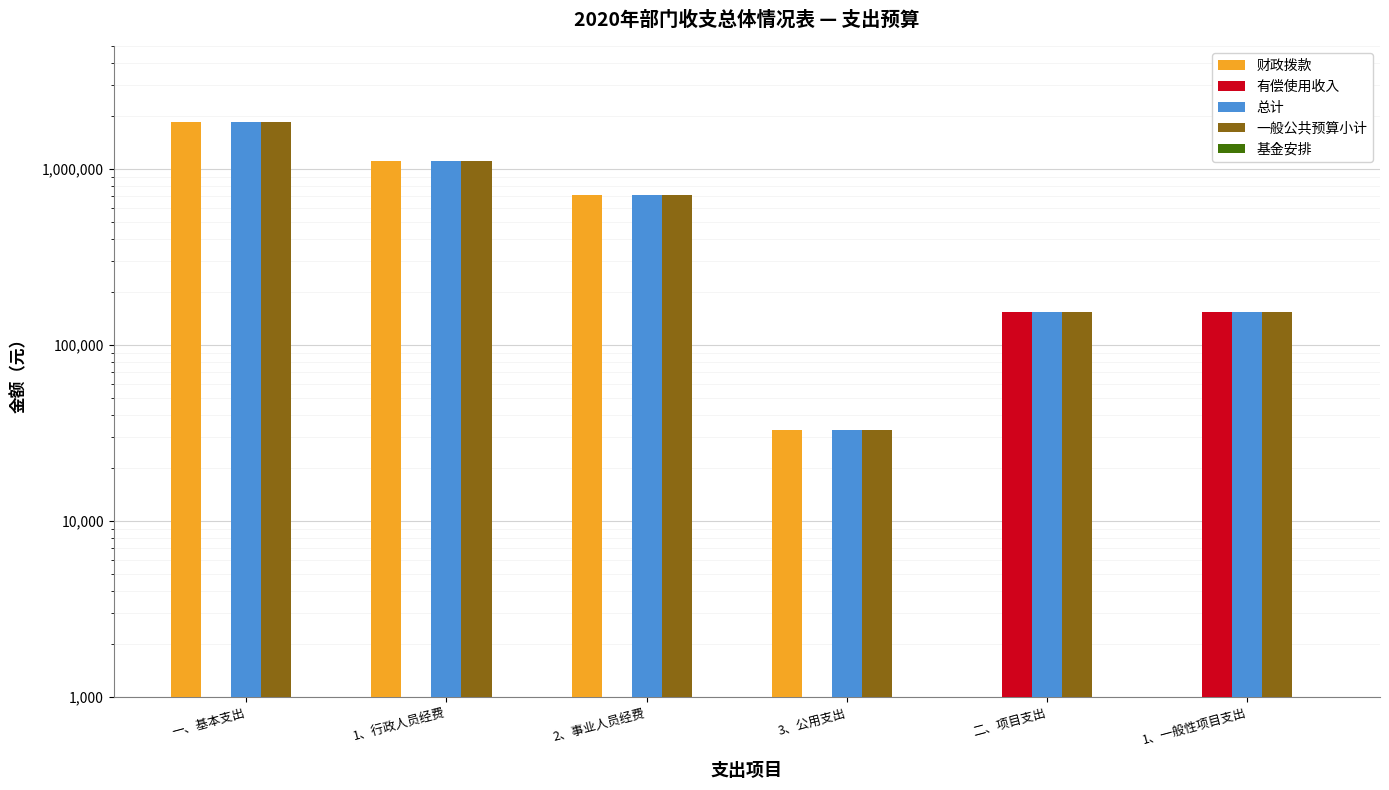

What is the difference between the maximum and second lowest values in the 财政拨款 series?

1855528.5